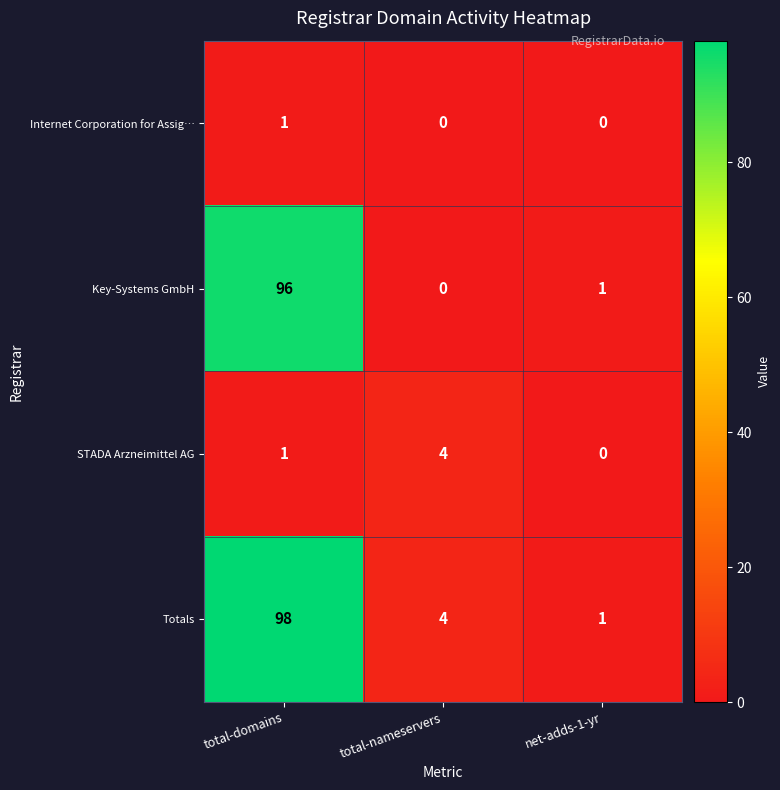

What is the difference between the maximum and minimum values in the Key-Systems GmbH series?

96